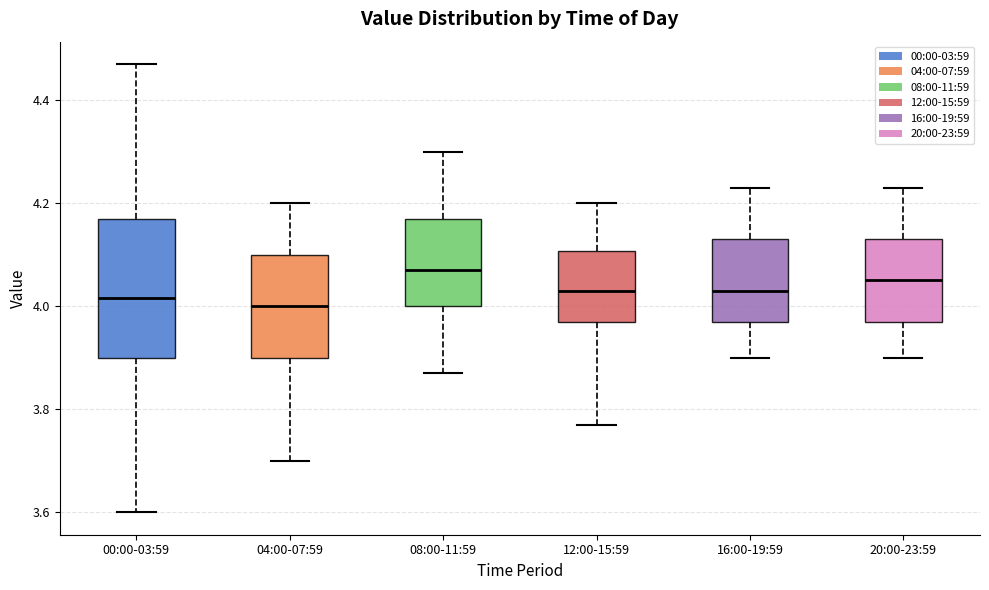

Reading left to right, transcribe this box plot: for each box, give where its median line is, the range the box spans, and where its two whiskers end, as read against the y-axis. The values are not printed on the chart, so give them approximately, as read against the axis.

00:00-03:59: median 4.02, box 3.90 to 4.18, whiskers 3.60 to 4.48
04:00-07:59: median 4.00, box 3.90 to 4.10, whiskers 3.70 to 4.20
08:00-11:59: median 4.08, box 4.00 to 4.18, whiskers 3.88 to 4.30
12:00-15:59: median 4.04, box 3.98 to 4.10, whiskers 3.78 to 4.20
16:00-19:59: median 4.04, box 3.98 to 4.14, whiskers 3.90 to 4.24
20:00-23:59: median 4.06, box 3.98 to 4.14, whiskers 3.90 to 4.24